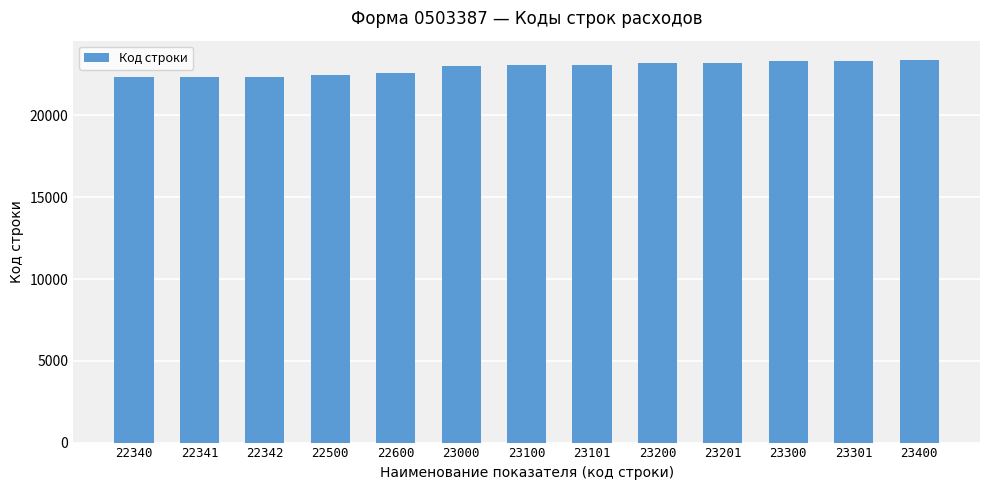

What is the sum of all values?

297726